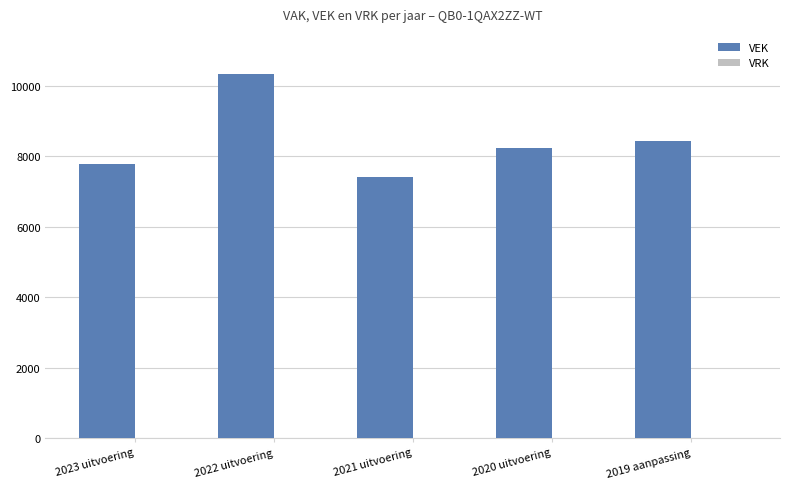

What is the change in value from 2023 uitvoering to 2021 uitvoering?

-370